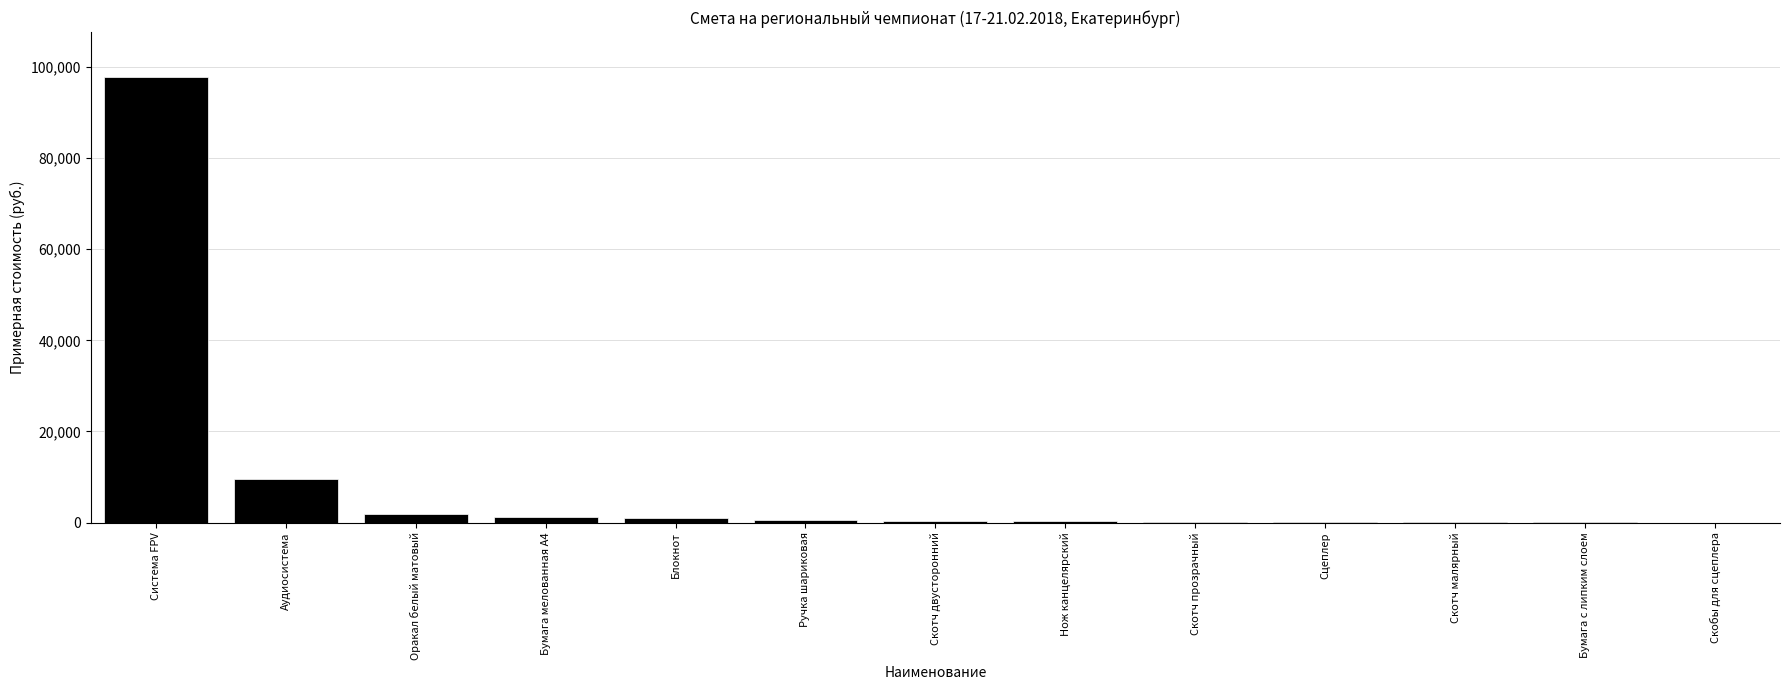

What is the sum of all values?

112997